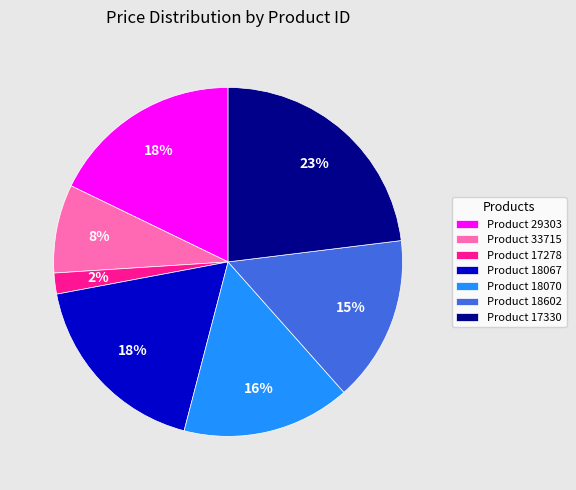

Approximately how many times larger is the value at Product 18070 compared to Product 17278?

8.0